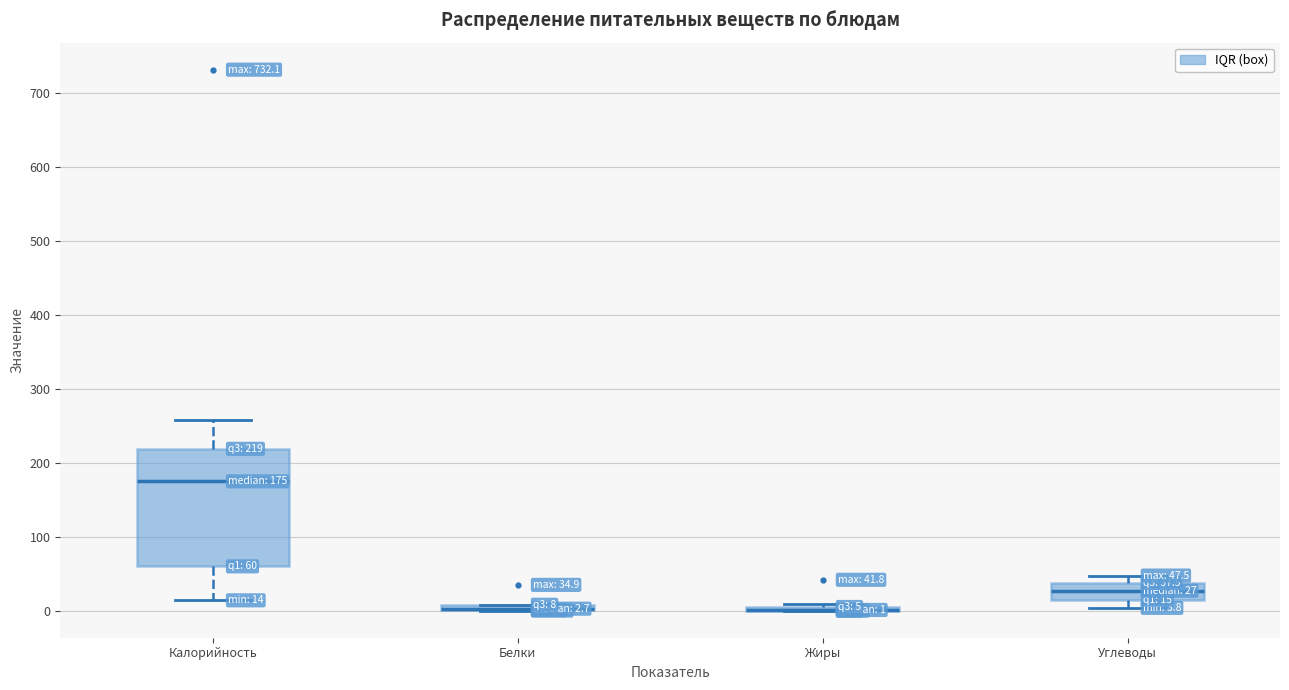

Which box is the tallest, from its lower edge to its upper edge?

Калорийность